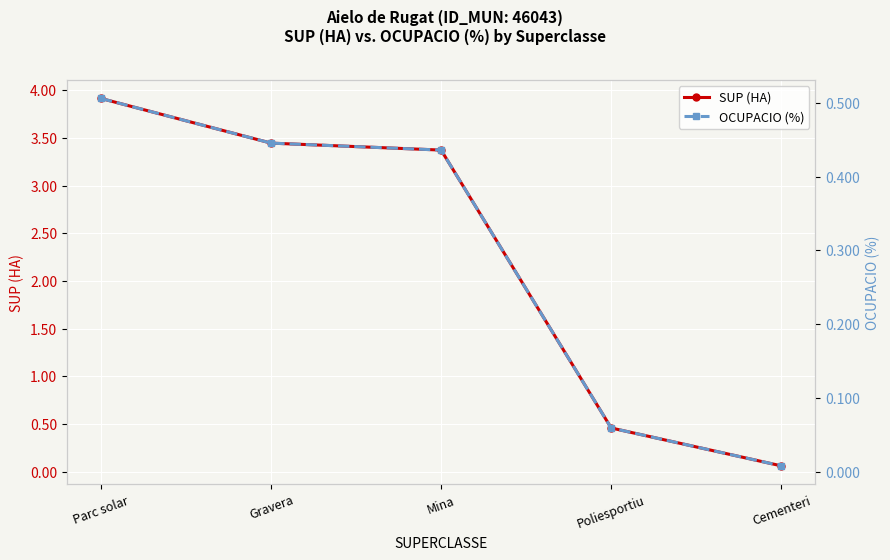

What is the sum of the OCUPACIO (%) values at Poliesportiu and Mina?

0.5